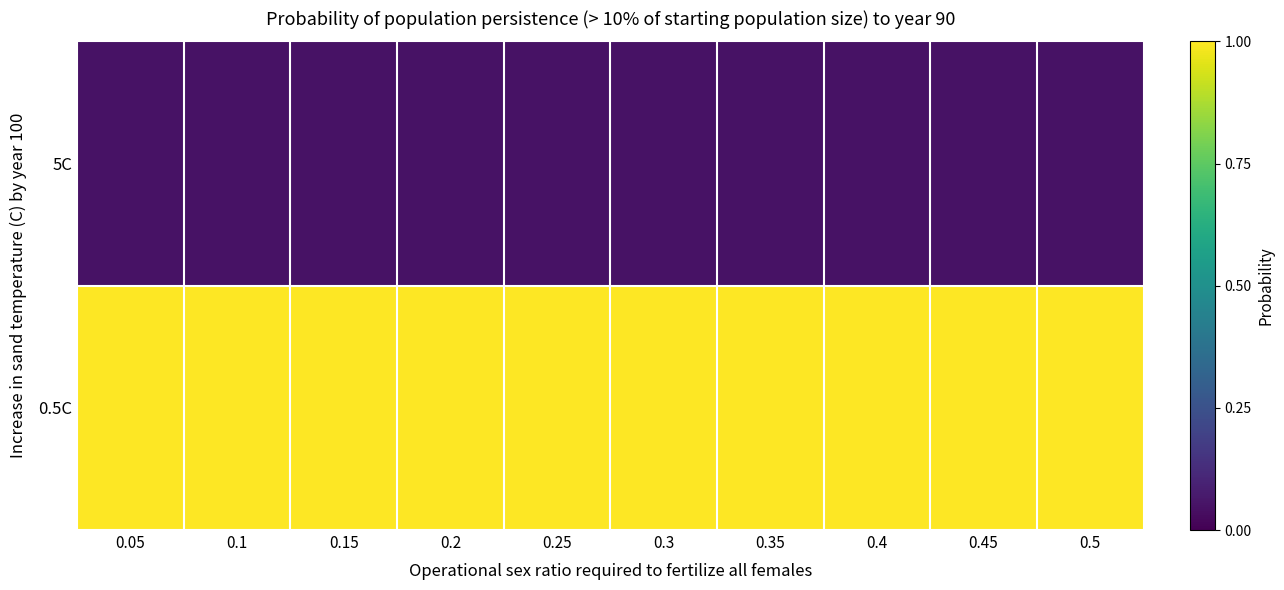

At how many categories does at least one series exceed 0?

10